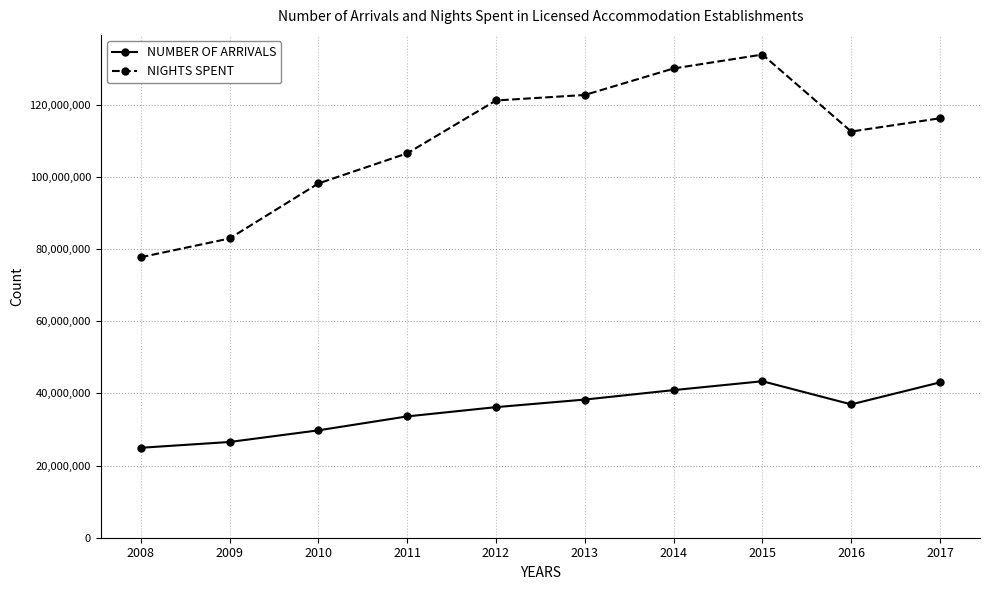

How many NUMBER OF ARRIVALS values are between 29753966 and 40901438?

6